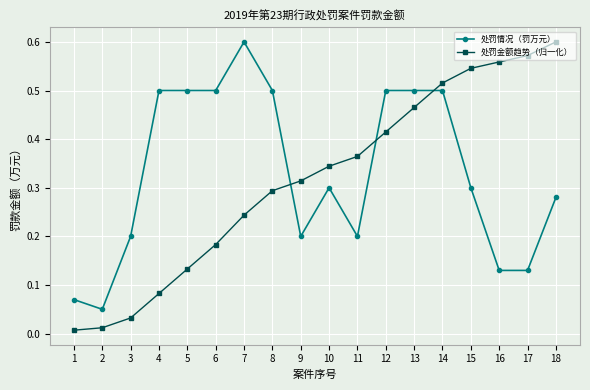

The 处罚金额趋势（归一化） series shows 0.2 at 10. True or false?

False